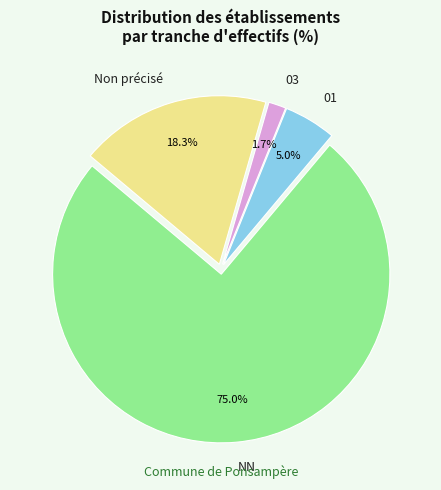

Count the number of slices in the pie.

4